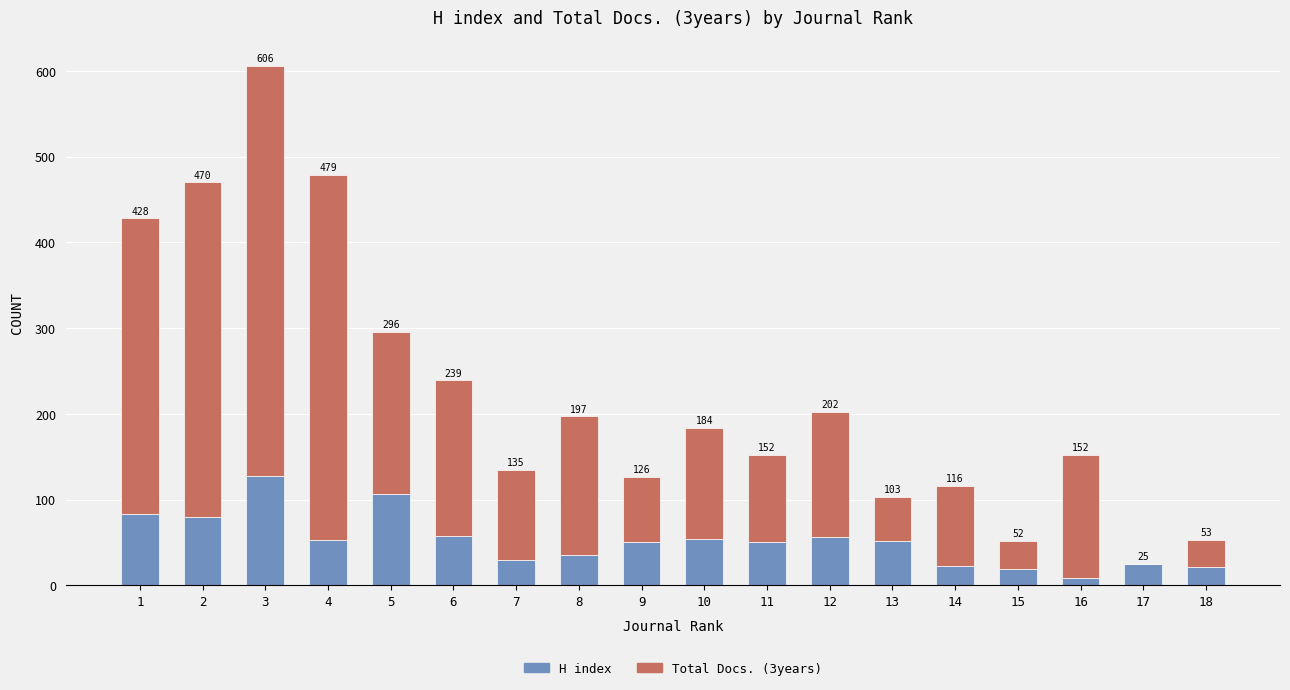

What is the average value of the Total Docs. (3years) series?

171